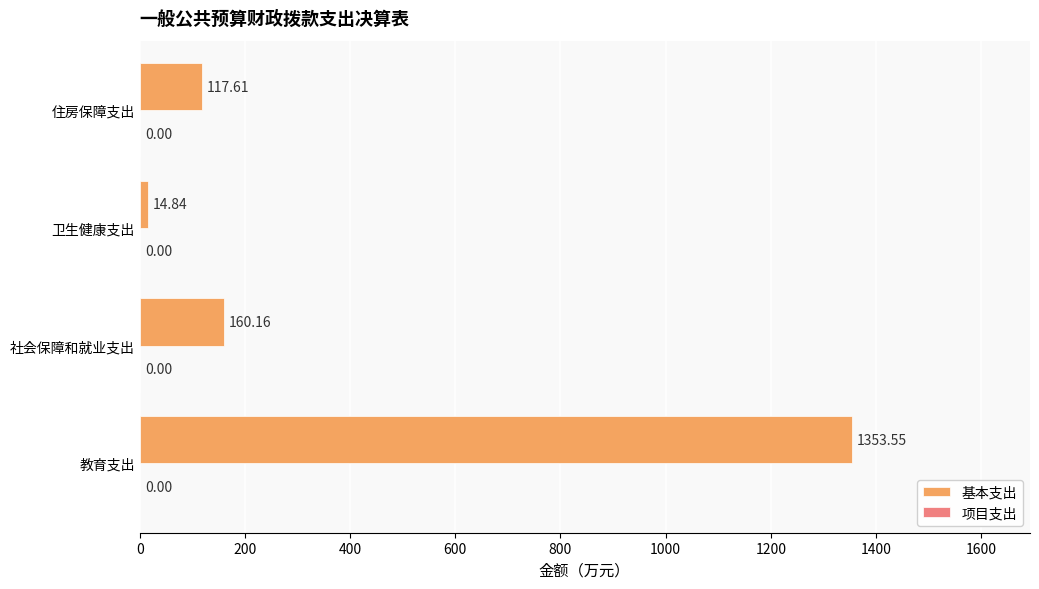

Rank the categories by value from highest to lowest.

教育支出, 社会保障和就业支出, 住房保障支出, 卫生健康支出